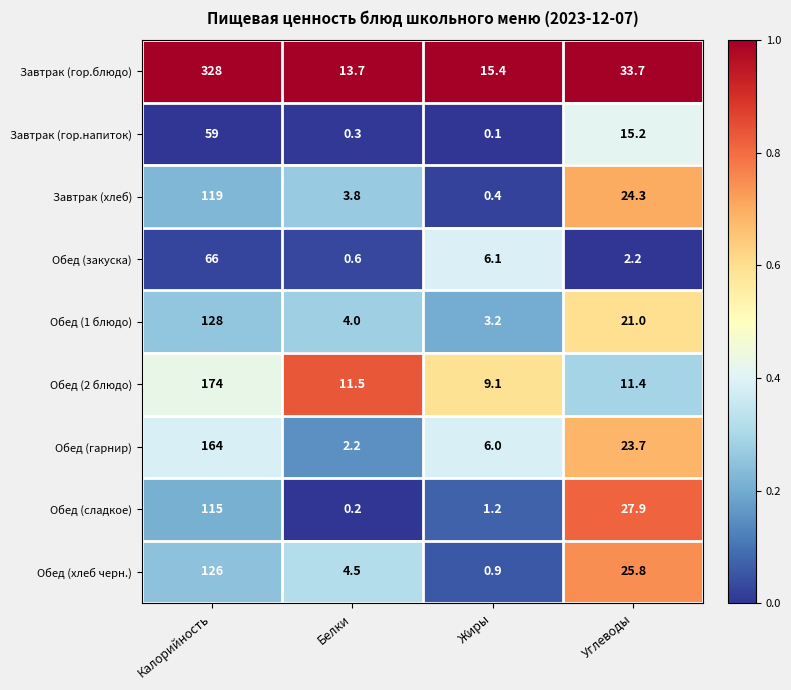

Is it true that Завтрак (гор.напиток) equals 82.6 at Калорийность?

False